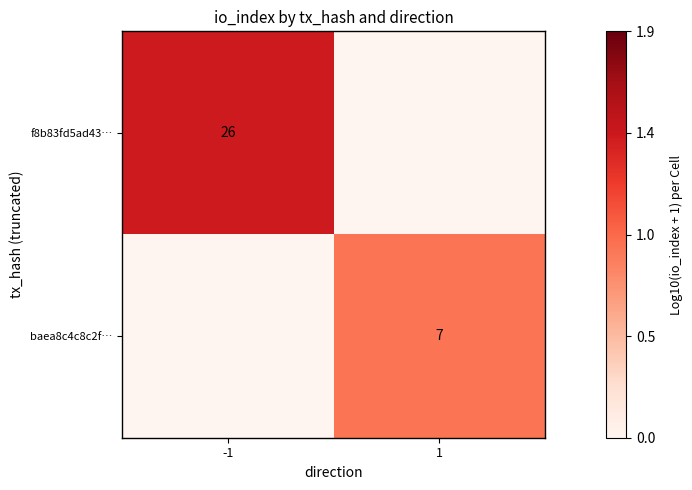

The value of baea8c4c8c2f… at 1 is 7. True or false?

True